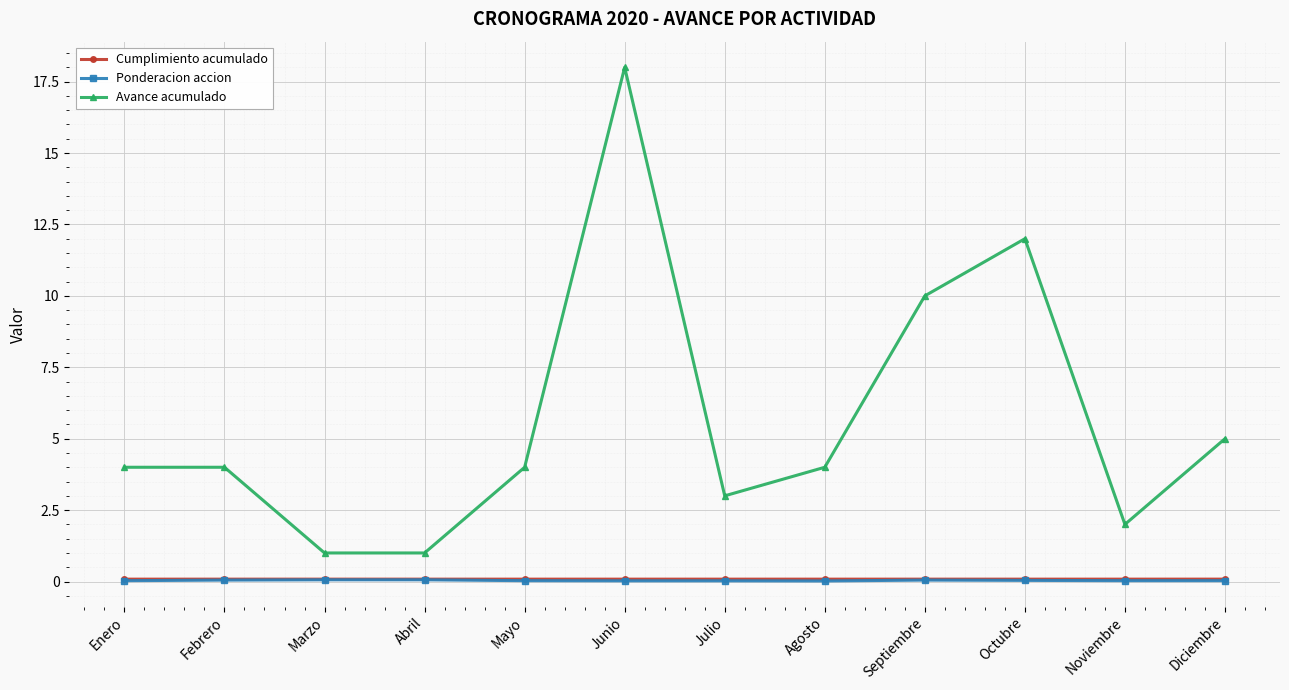

What is the label of the 11th point from the right?

Febrero